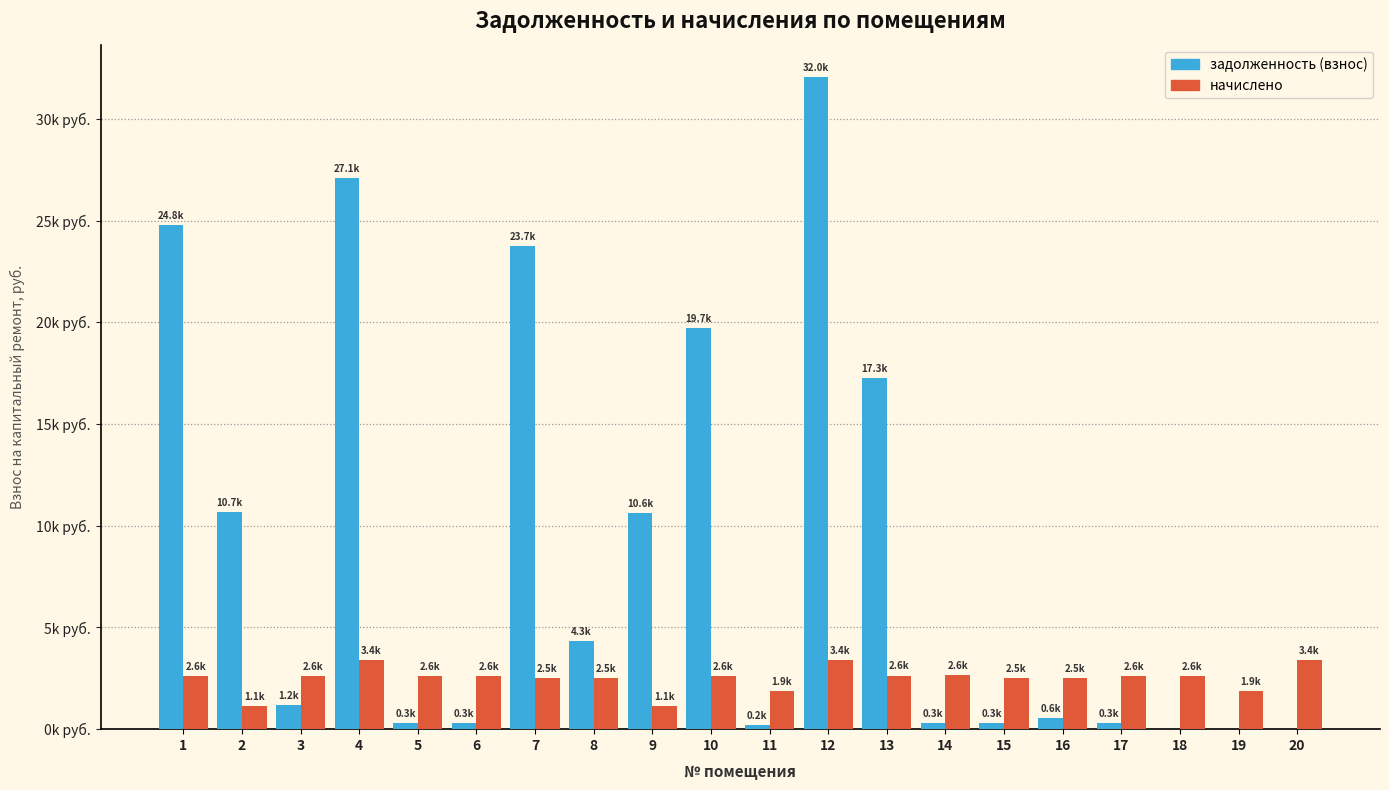

What is the difference between the maximum and second lowest values in the задолженность (взнос) series?

32042.9